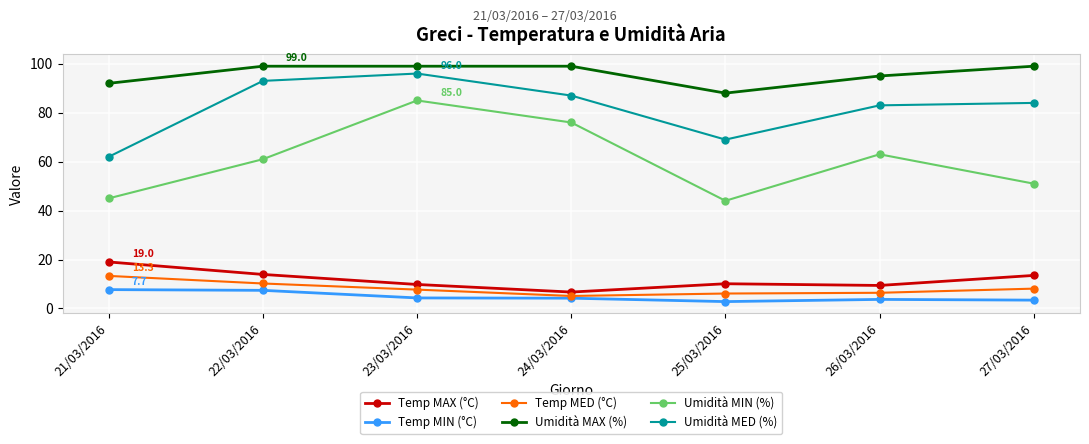

True or false: Umidità MIN (%) has more than 0 interior local peaks.

True